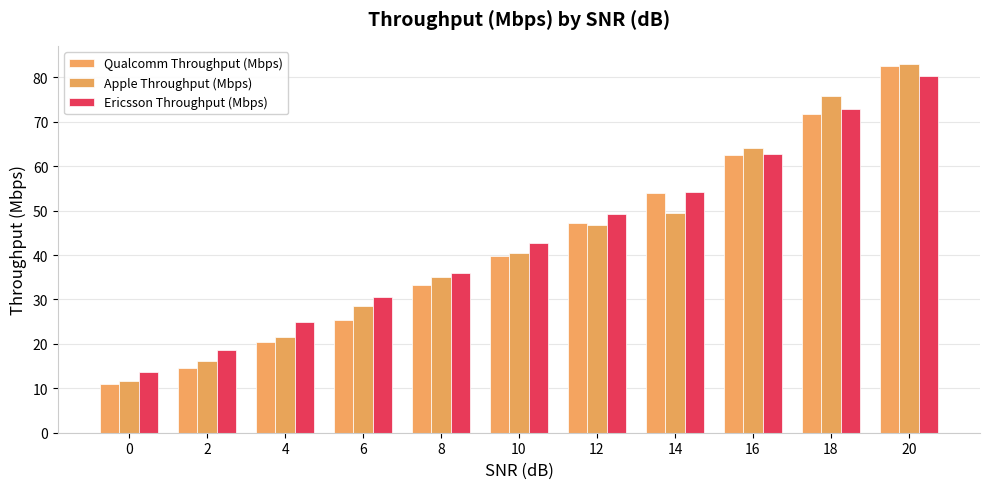

What is the greatest value displayed?

83.0